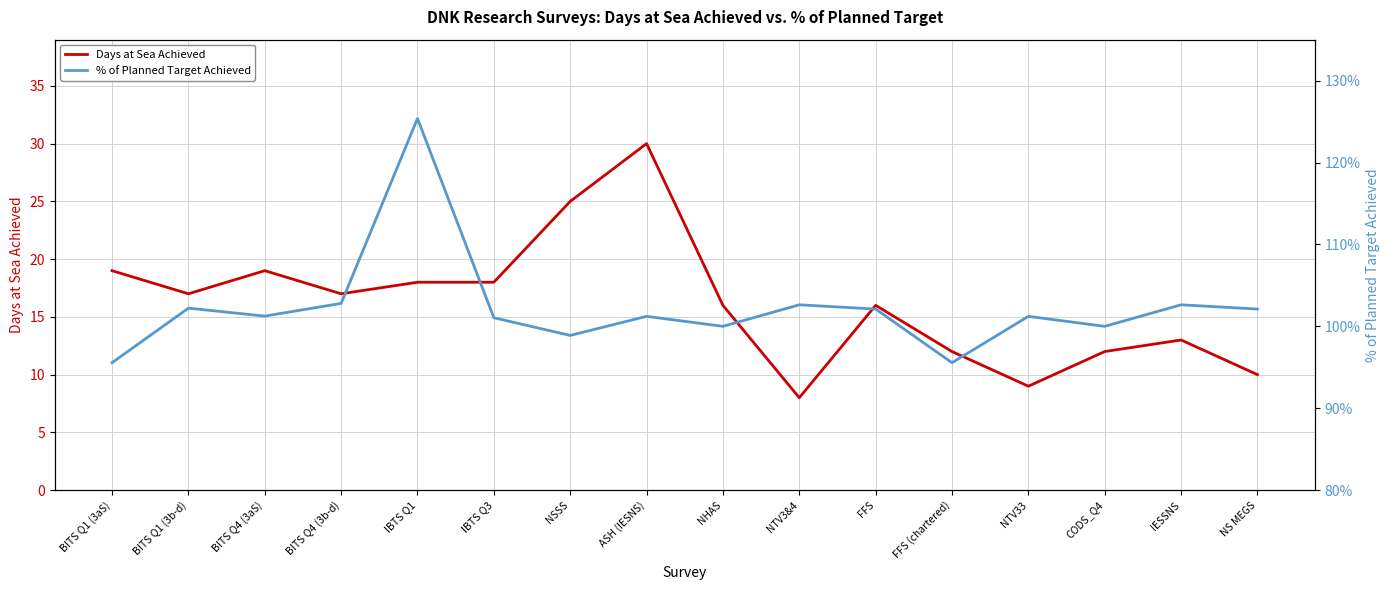

How many interior local peaks does the Days at Sea Achieved series have?

4